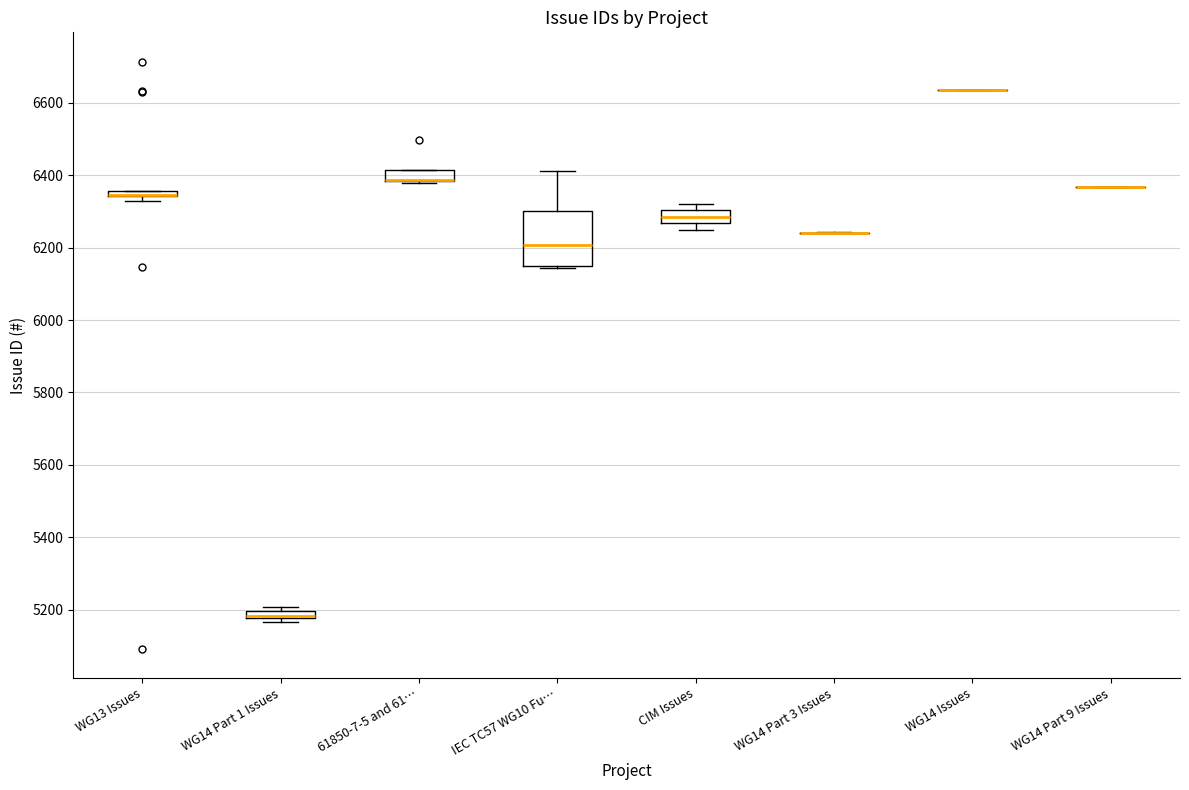

Where is the lower edge of the box for WG14 Part 1 Issues on the y-axis? The values are not printed on the chart, so give them approximately, as read against the axis.

5180